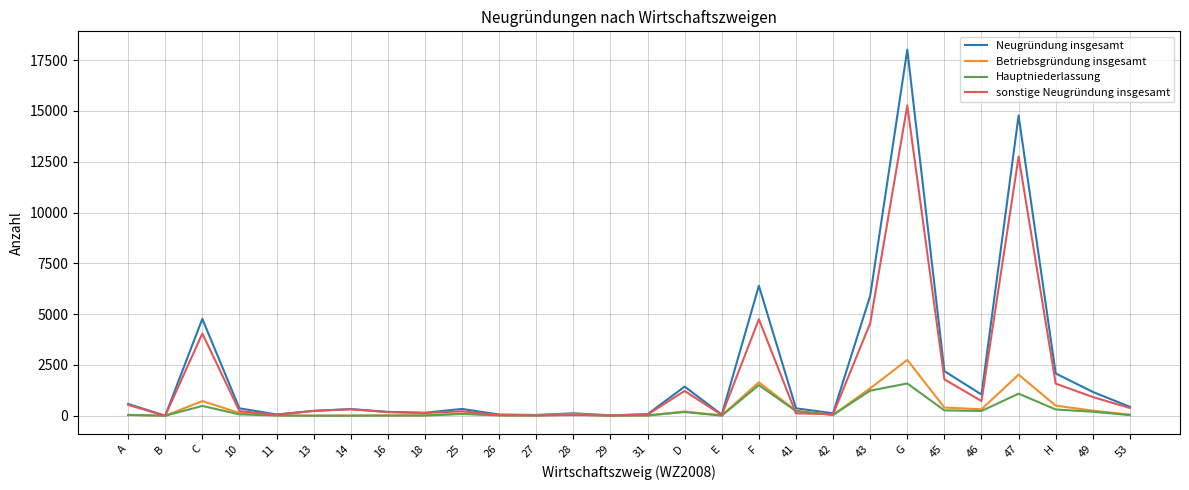

What is the sum of all Betriebsgründung insgesamt values?

11086